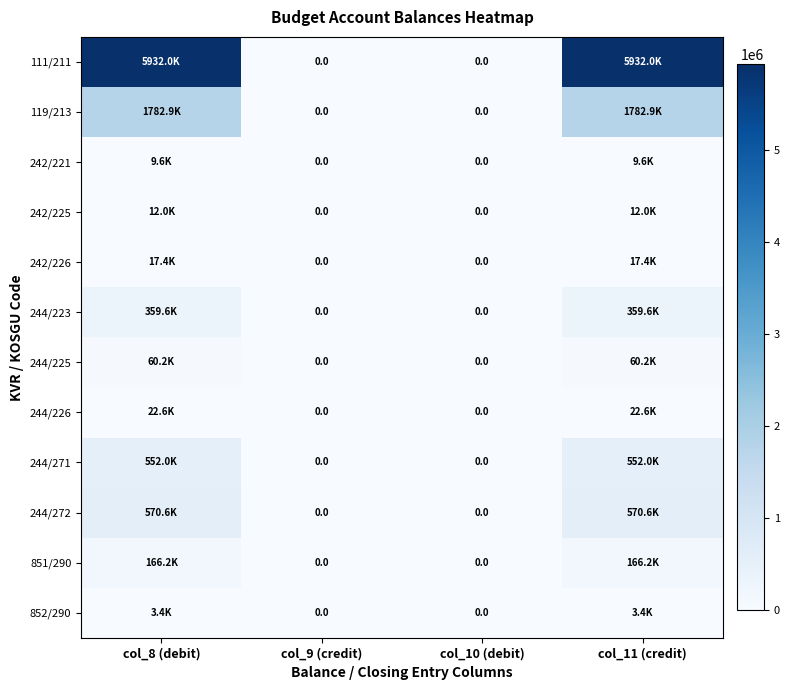

Which series has the largest total across all categories?

111/211